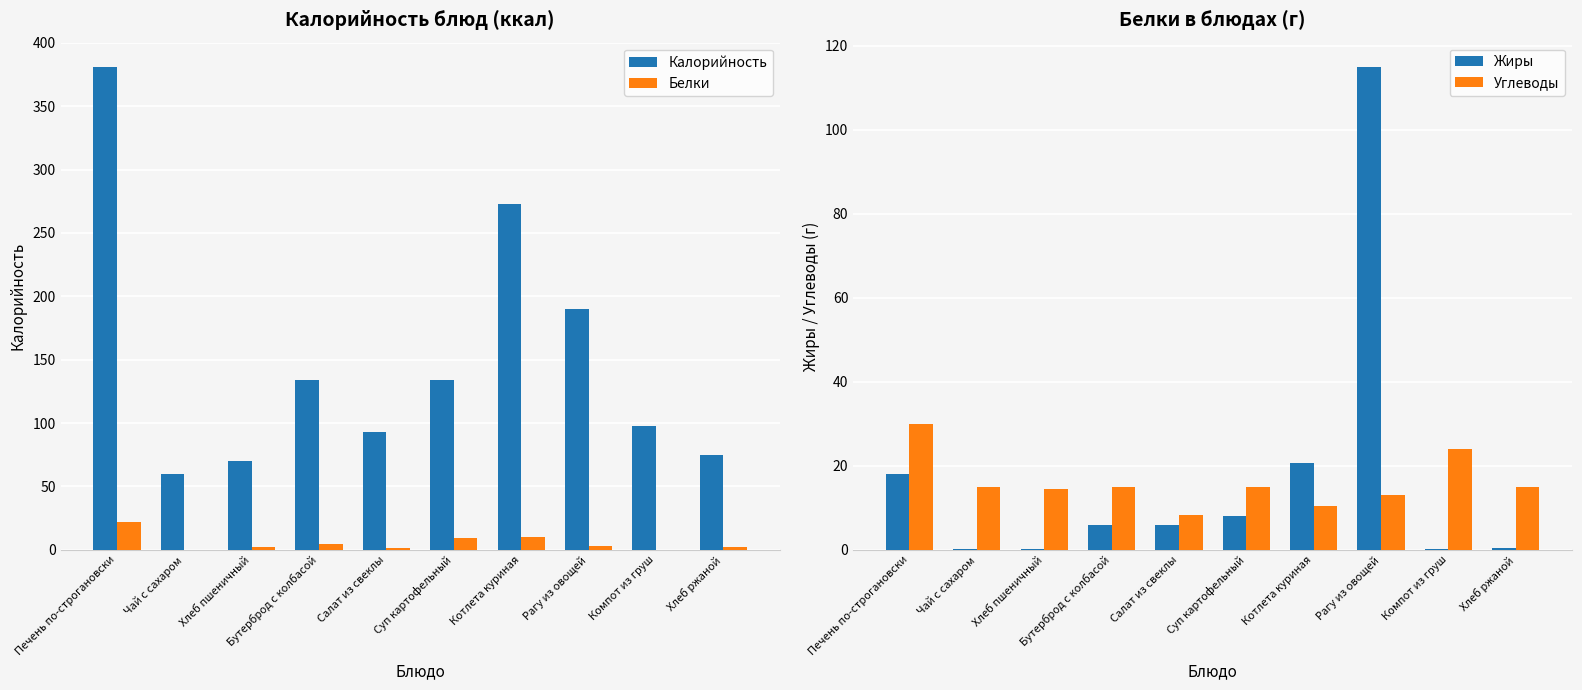

The value of Калорийность at Бутерброд с колбасой is 229.1. True or false?

False